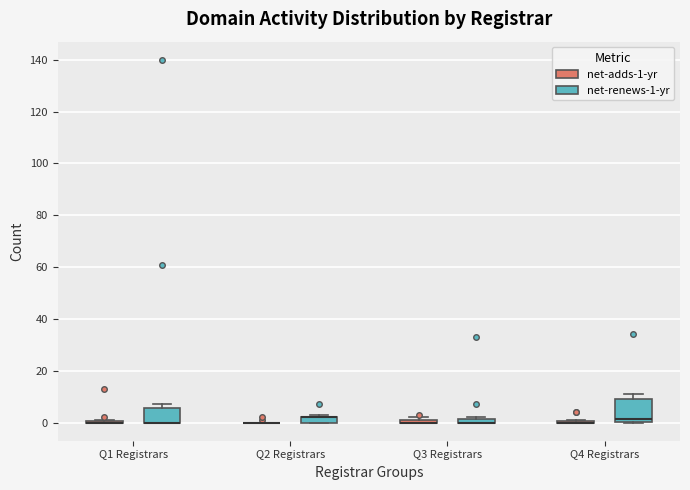

Where is the upper edge of the box for Q1 Registrars (net-renews-1-yr) on the y-axis? The values are not printed on the chart, so give them approximately, as read against the axis.

6